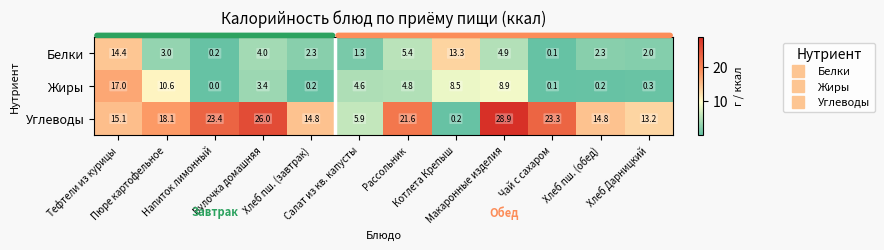

What is the maximum value for Углеводы?

28.9